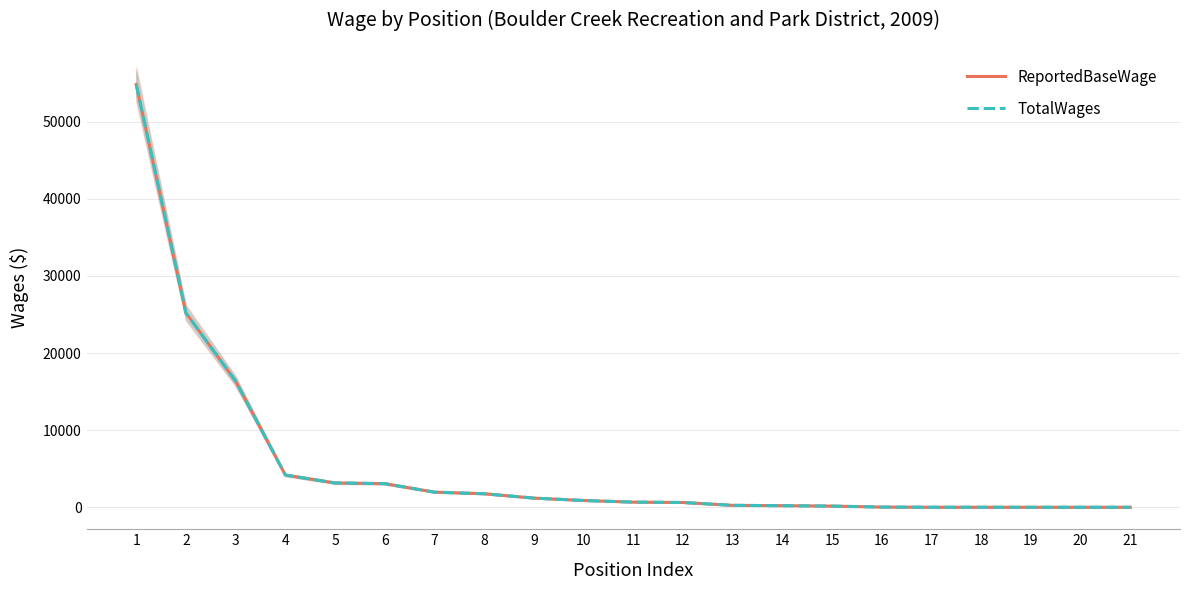

What is the difference between the second highest and minimum values in the ReportedBaseWage series?

25215